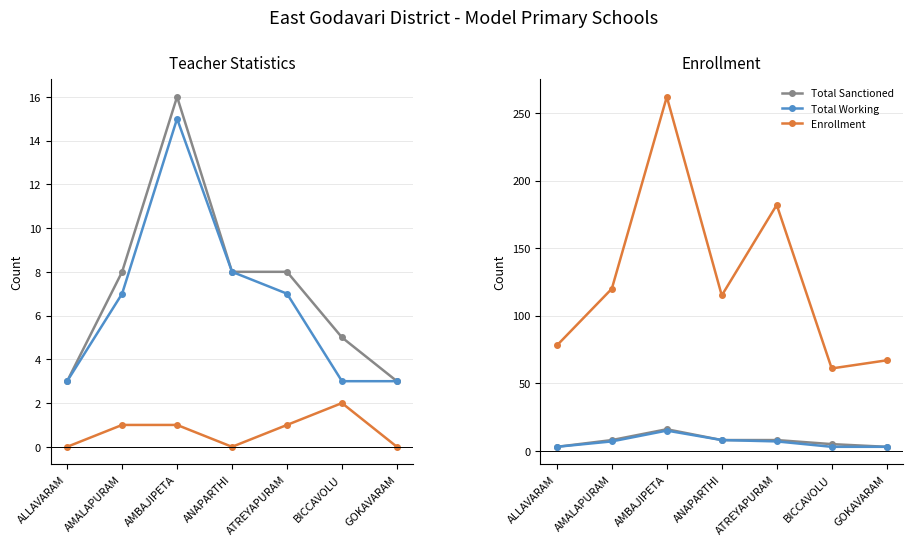

In SGT Sanctioned, how many points are higher than both neighbors (excluding endpoints)?

1